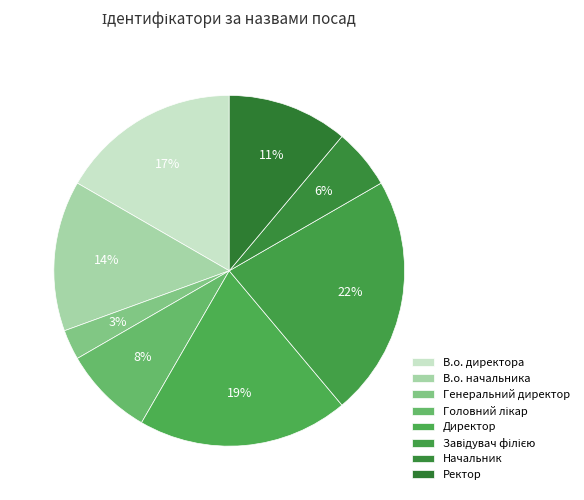

Does Директор represent more than half of the total?

No